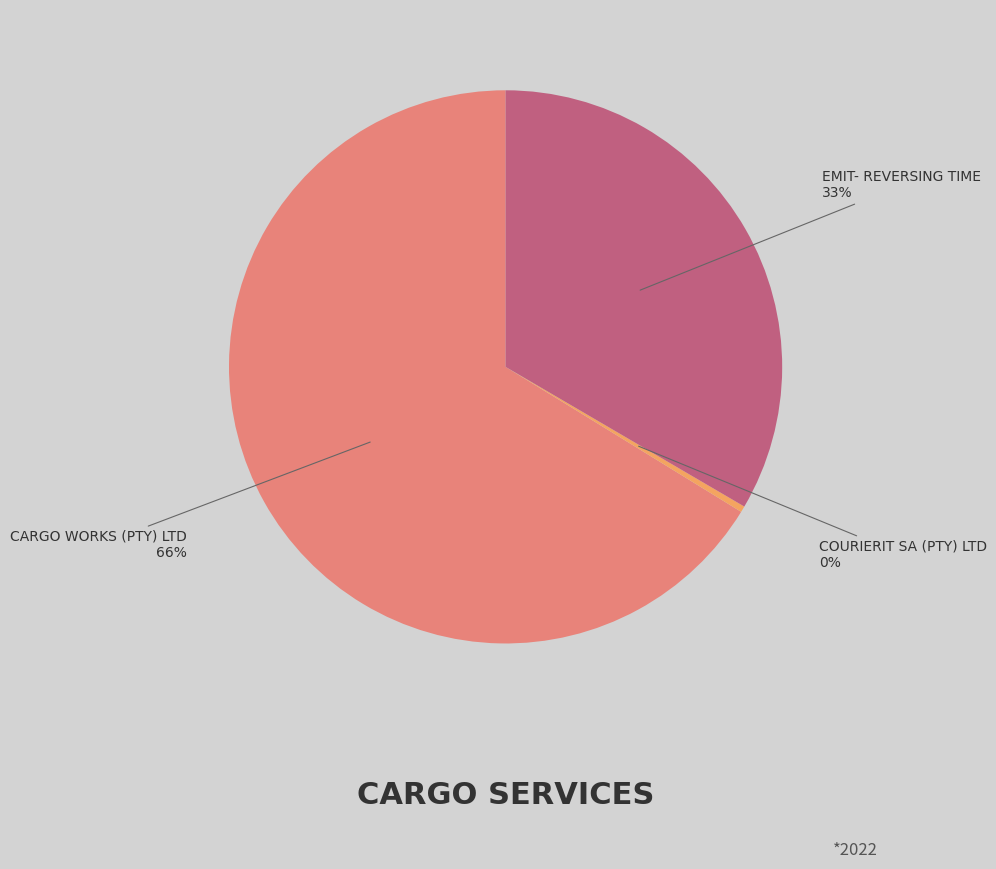

To the nearest percent, what is the average slice percentage?

33%